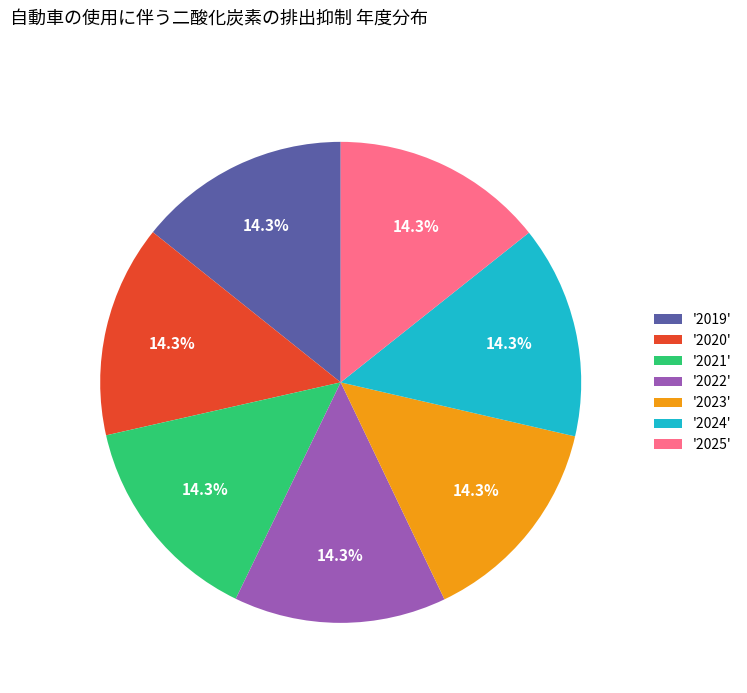

What is the ratio of the value at '2019' to the value at '2024'?

1.0